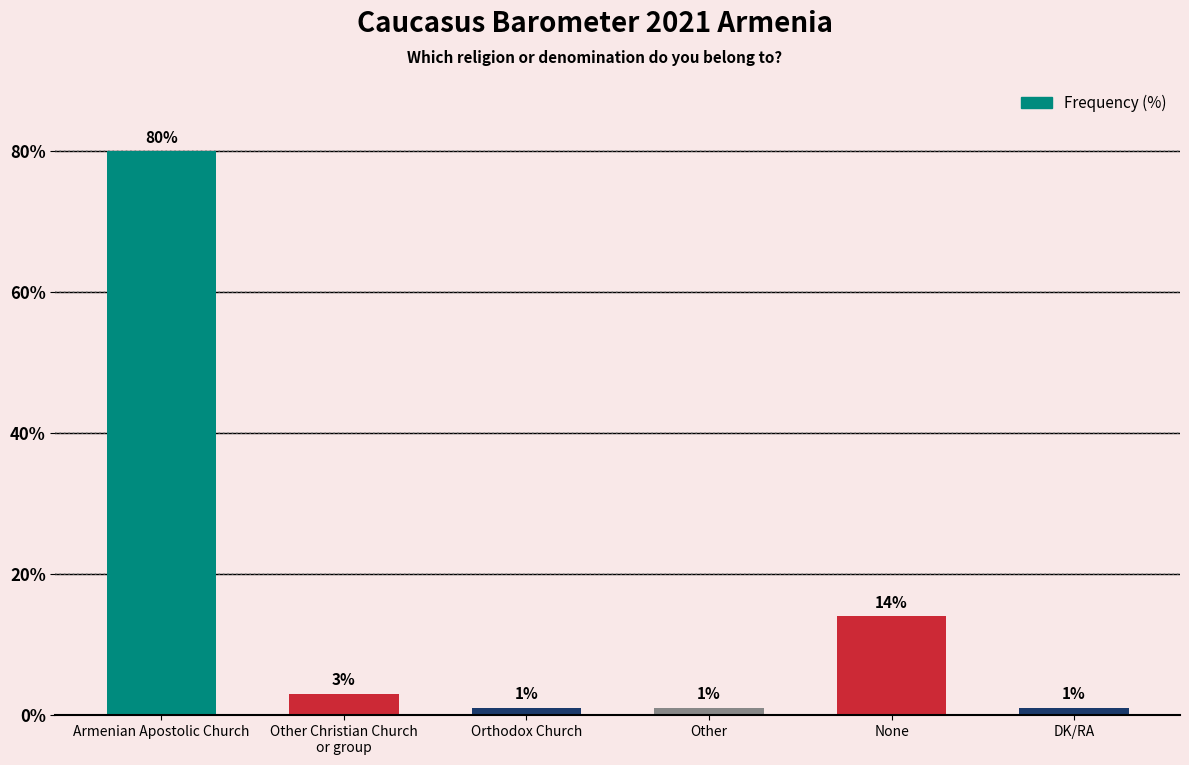

Count the number of categories in the chart.

6